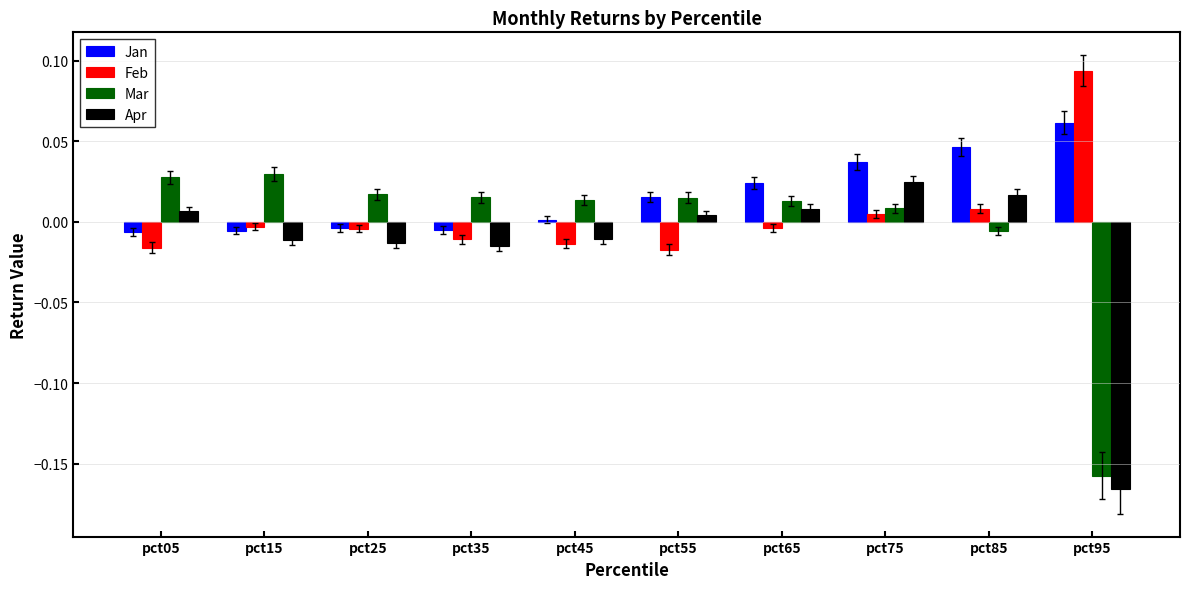

Which label corresponds to the smallest value in the chart?

pct95